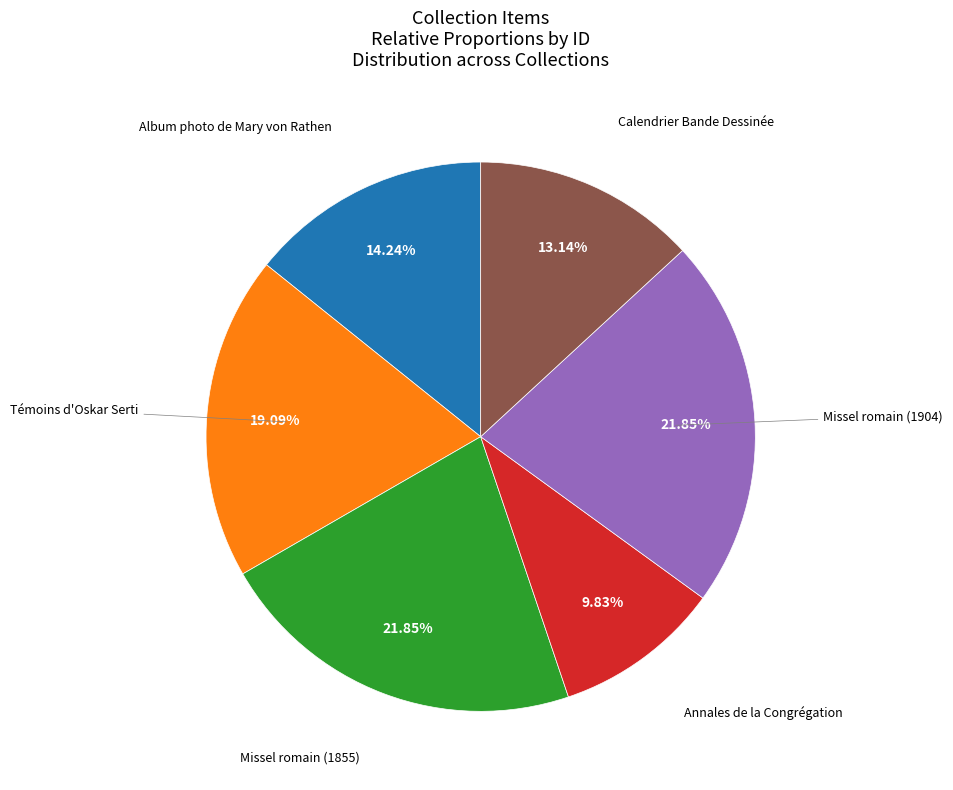

Is there any slice that represents more than half of the pie?

No